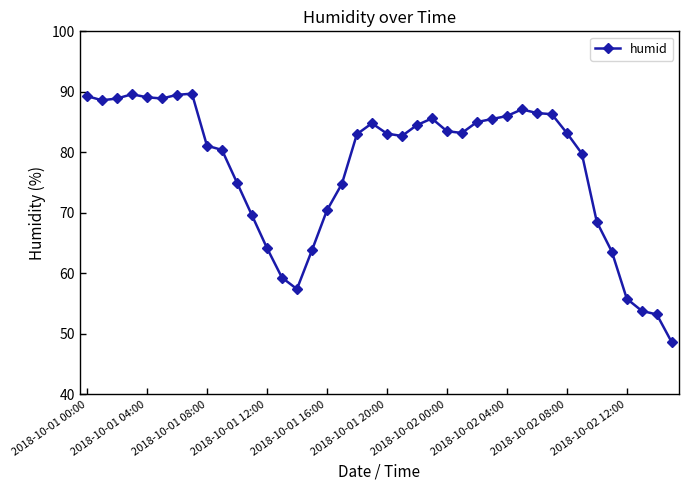

What is the average value?

77.6